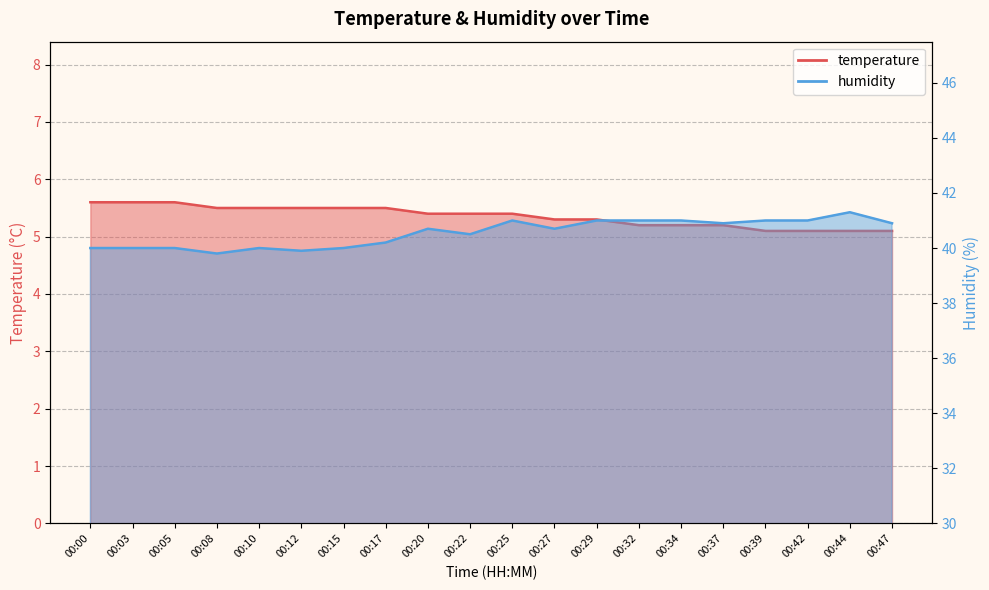

What is the sum of the temperature values at 00:29 and 00:47?

10.4